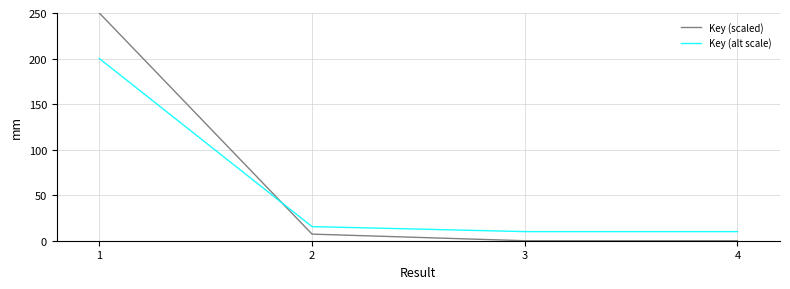

True or false: Key (scaled) has more than 2 interior local peaks.

False